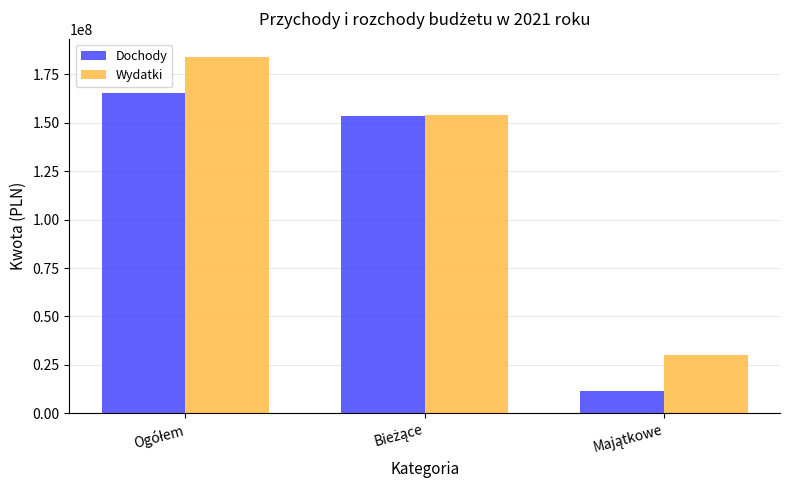

List the series in order of their peak value, highest first.

Wydatki, Dochody